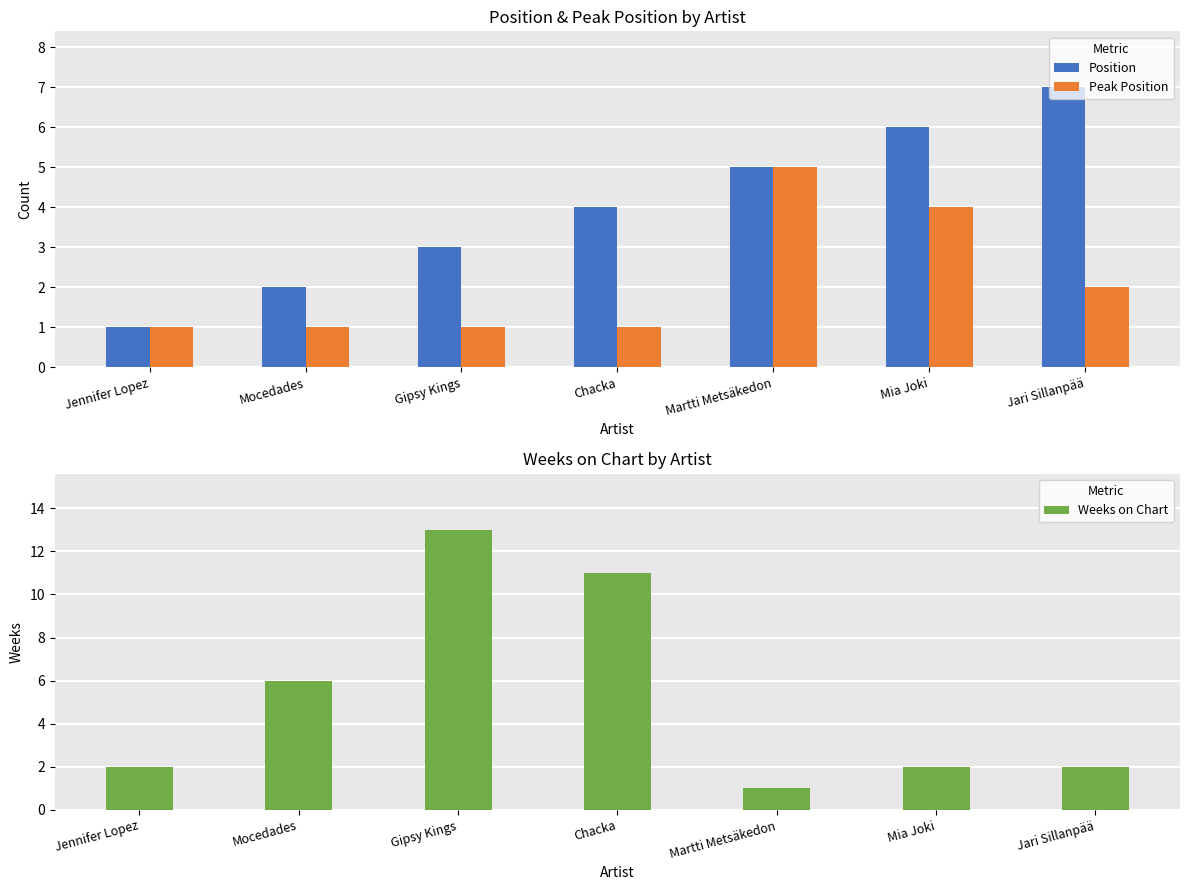

How many categories are shown in the chart?

7